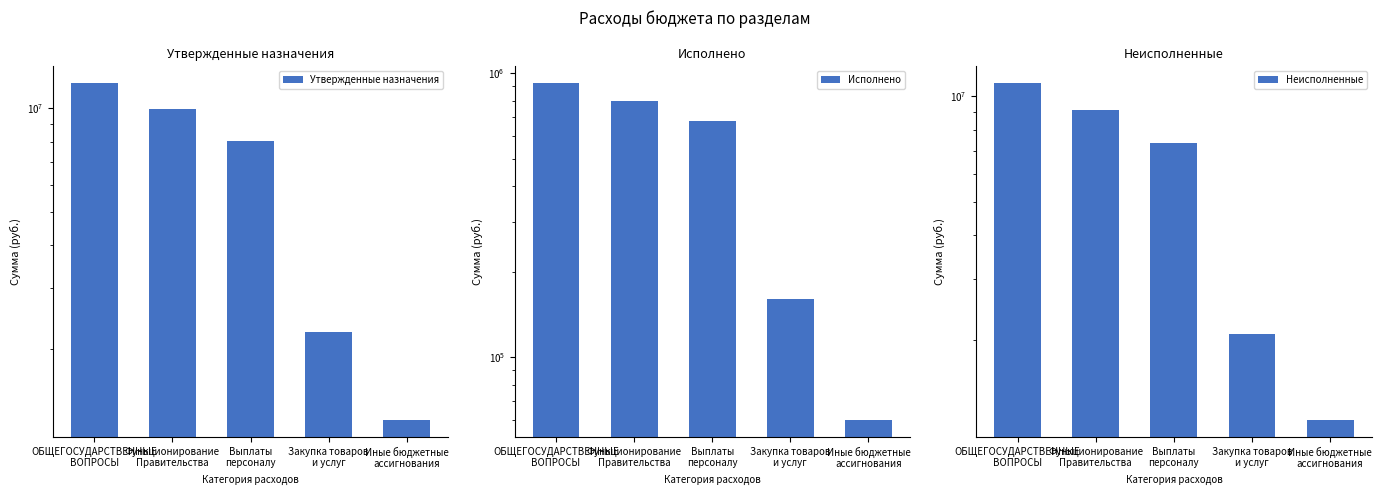

What is the maximum value for Утвержденные назначения?

11862100.0